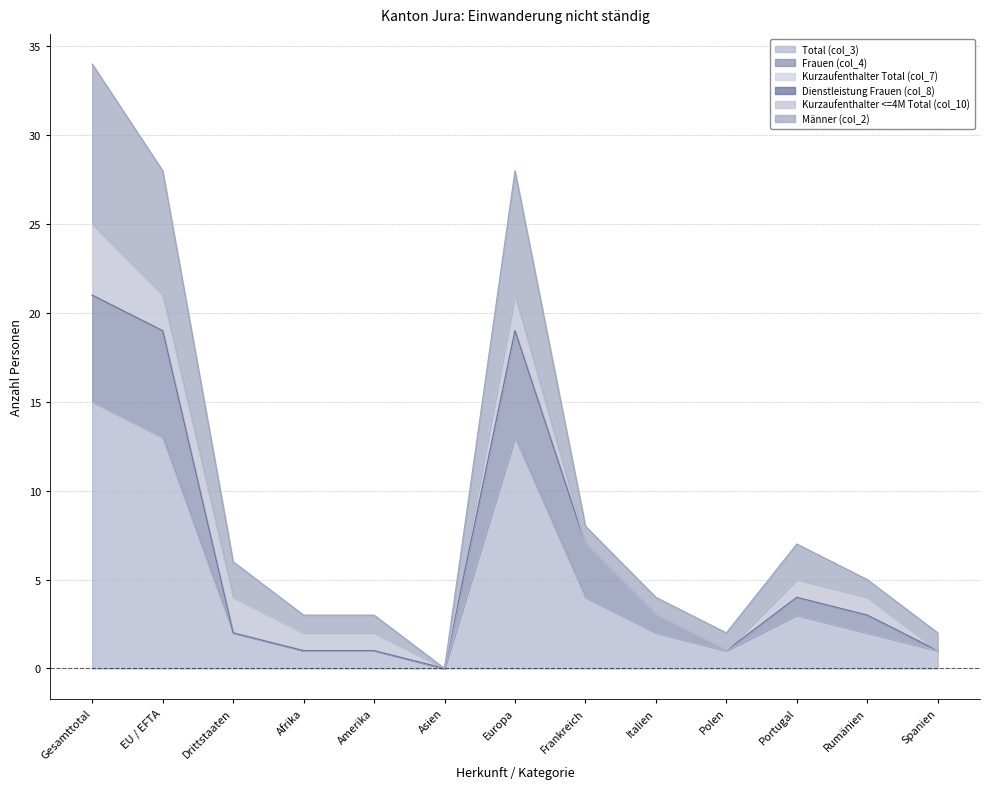

How many positive values does the Total (col_3) series have?

12